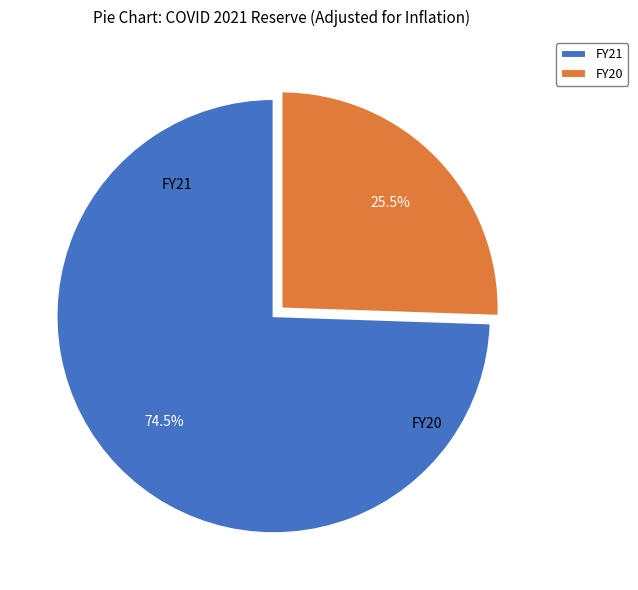

Which slice is the largest?

FY21